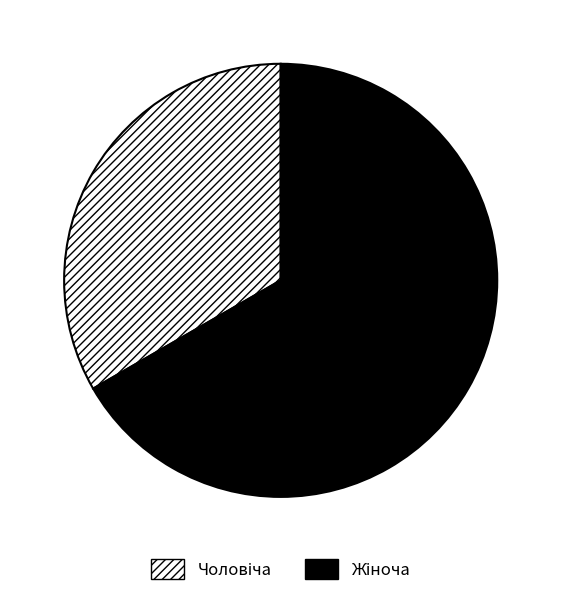

Is there a majority slice in this chart?

Yes